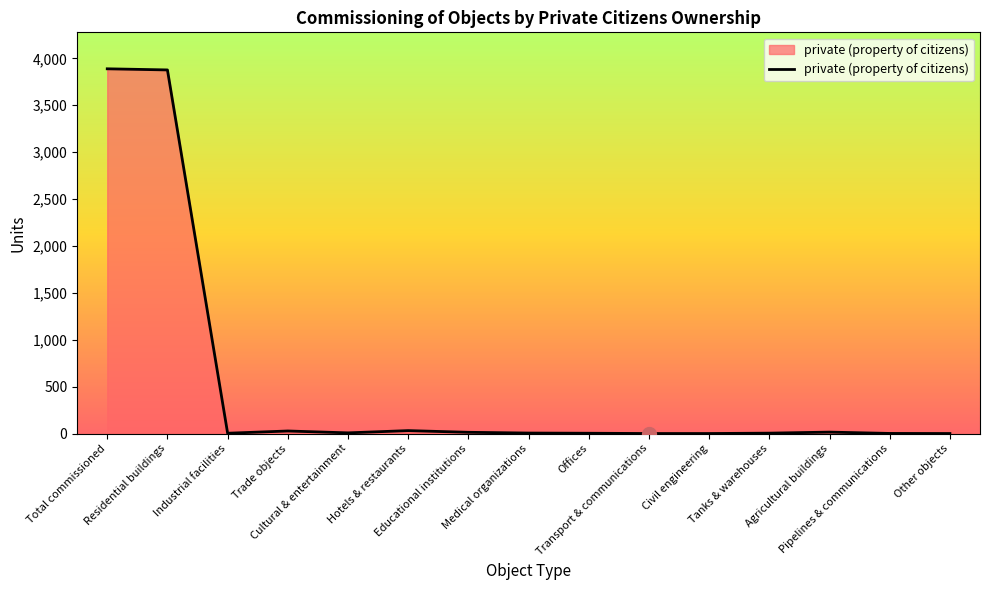

What is the difference between the maximum and minimum values?

3888